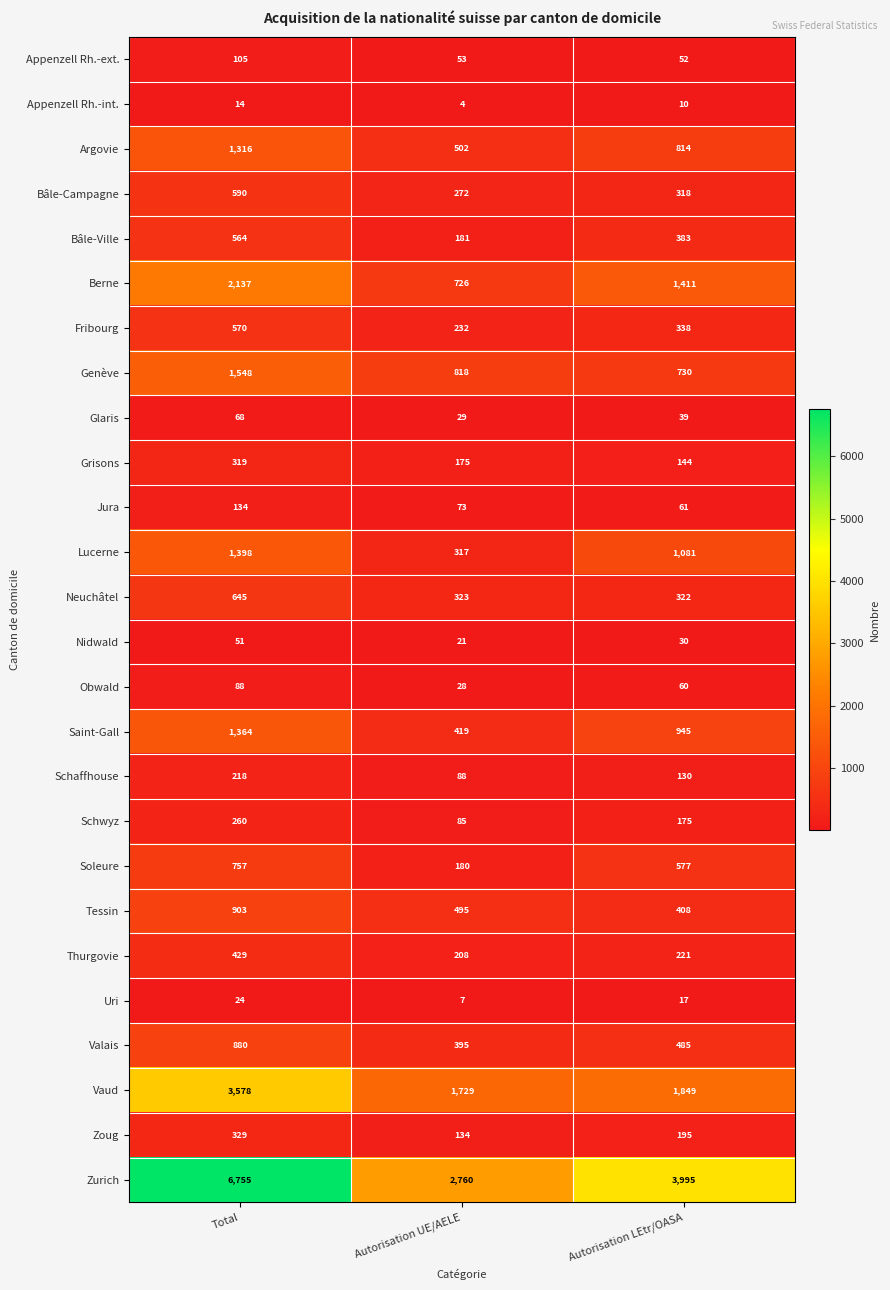

How many data points does each series have?

3